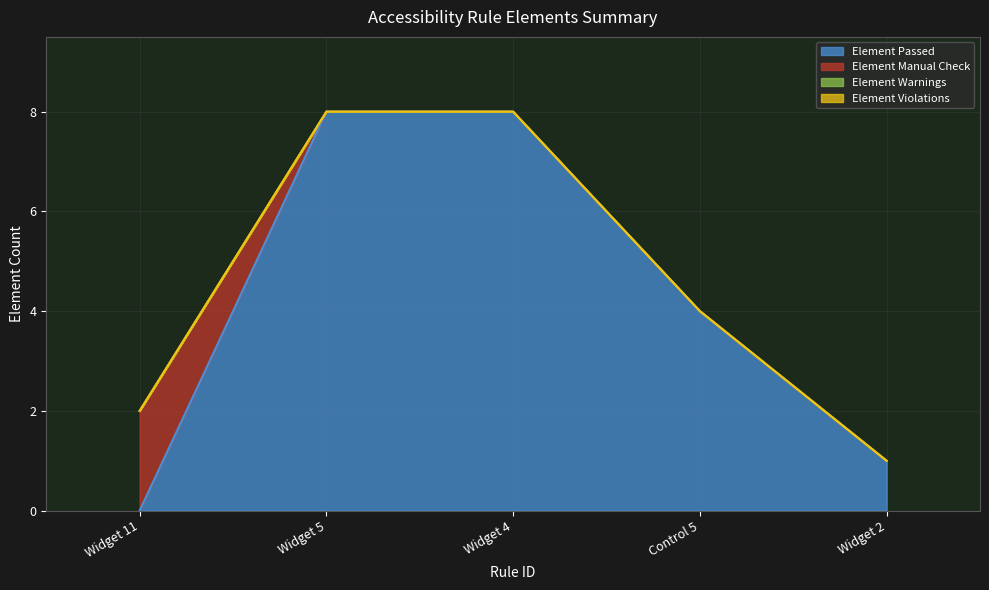

Is it true that Element Manual Check equals 1 at Widget 5?

False